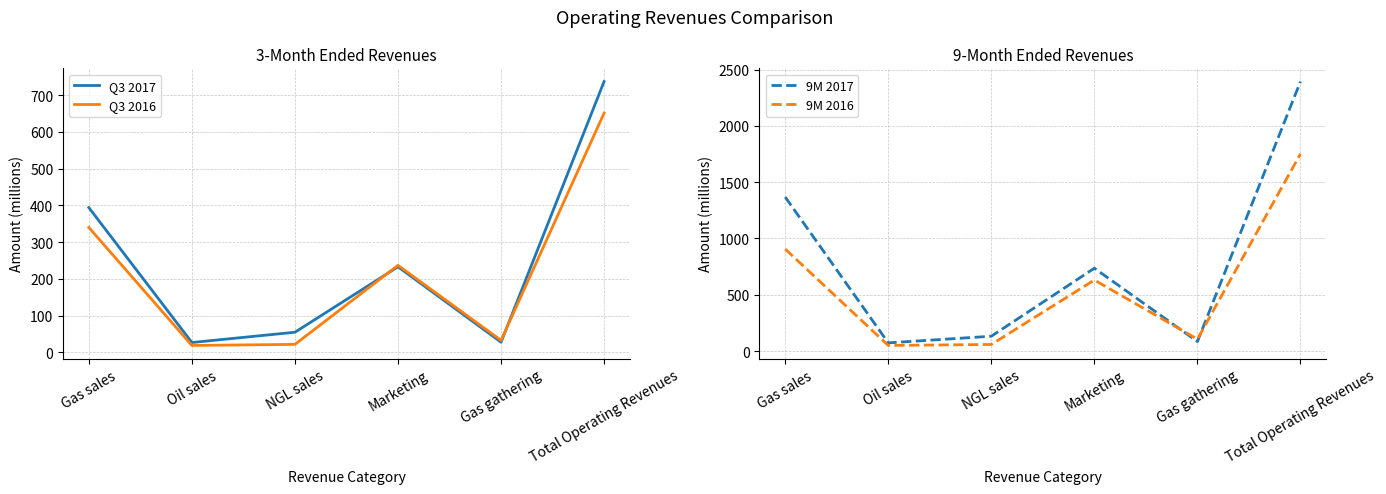

True or false: 9M 2017 and Q3 2016 cross at least once.

False